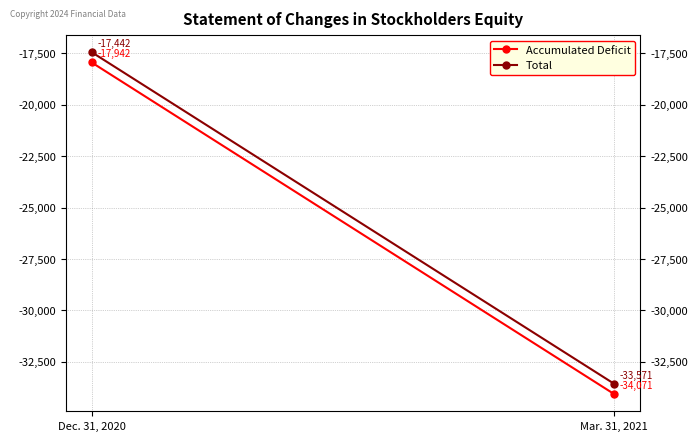

Which series changed the most between Dec. 31, 2020 and Mar. 31, 2021?

Accumulated Deficit